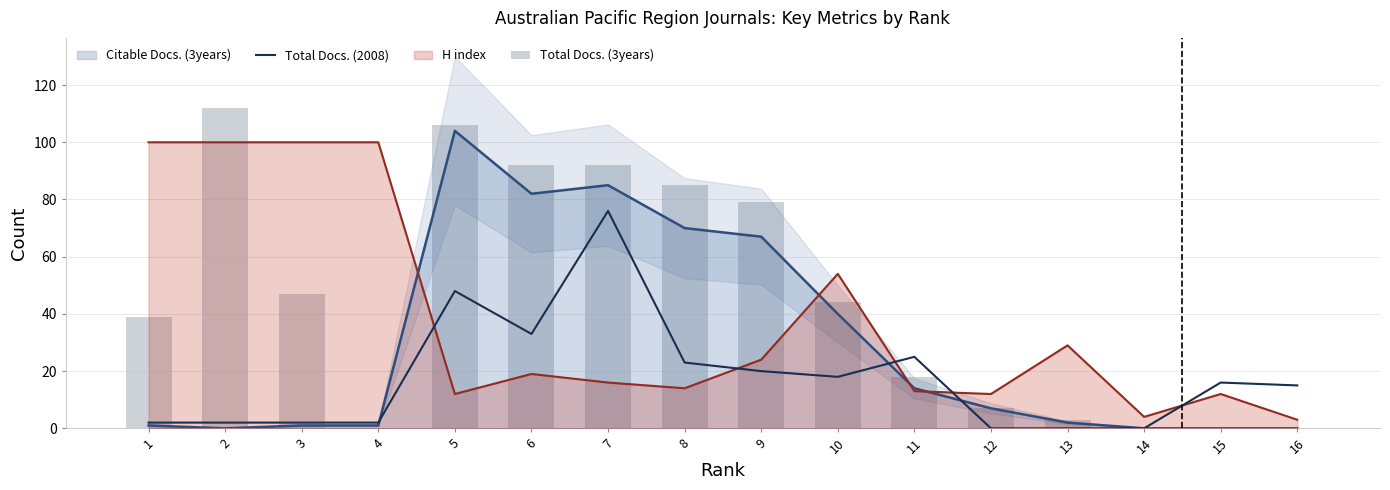

At how many categories does at least one series exceed 86?

4